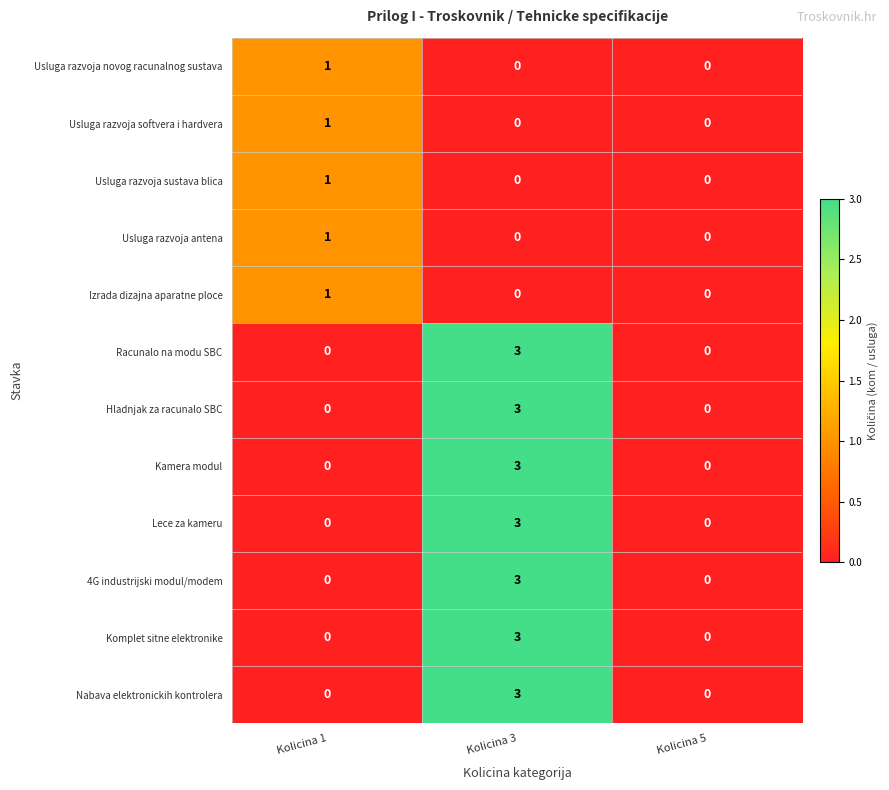

True or false: Komplet sitne elektronike has a value of 4 at Kolicina 3.

False